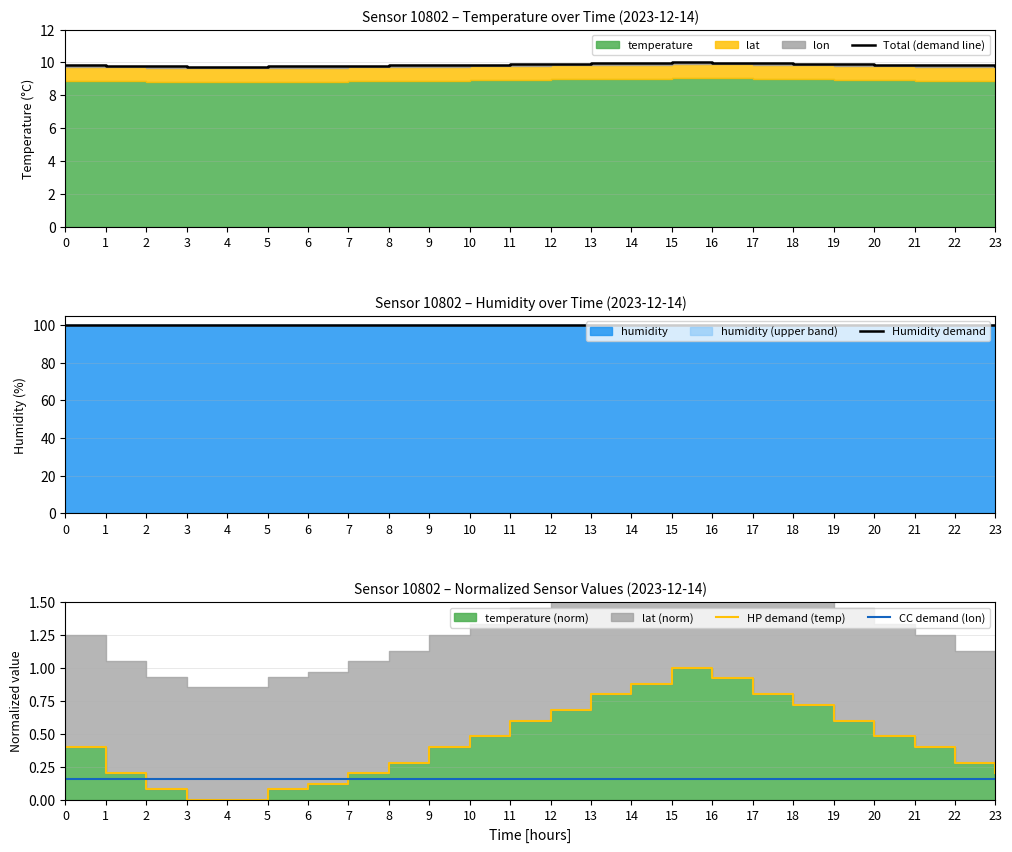

How many distinct data groups are displayed?

4